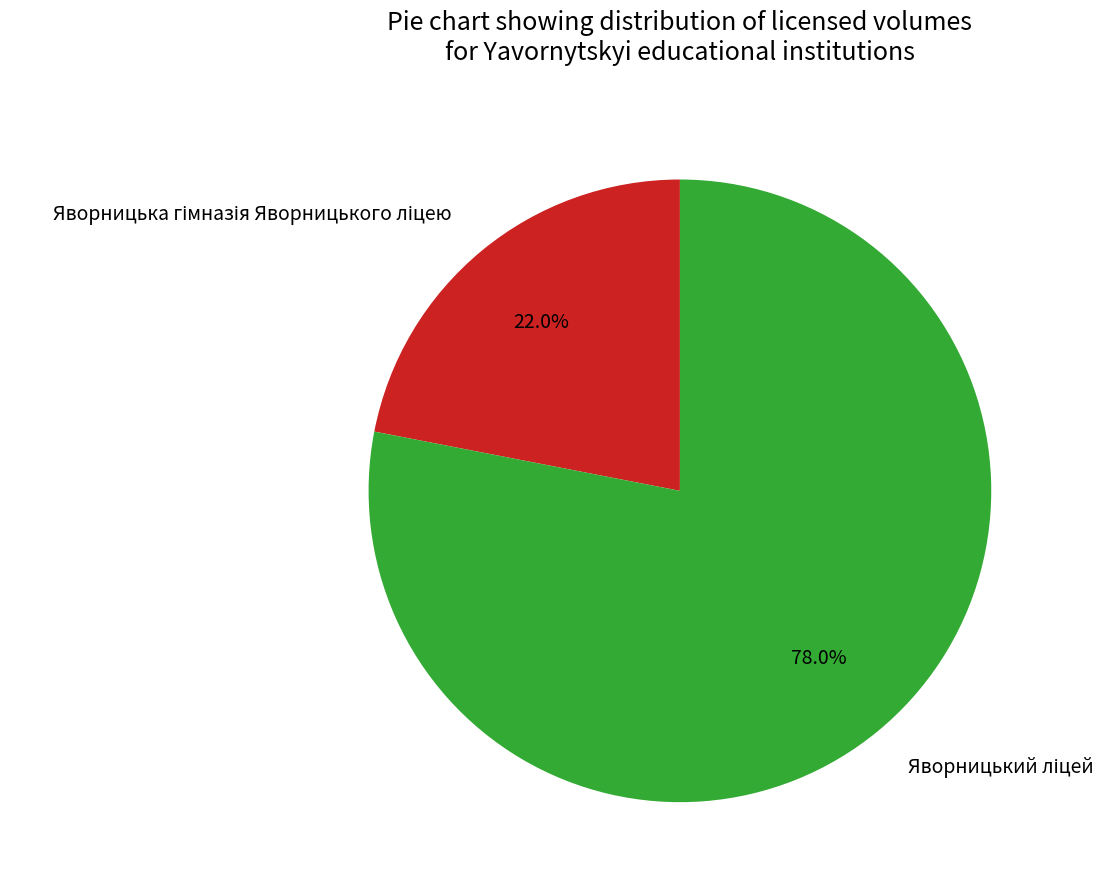

Count the number of slices in the pie.

2